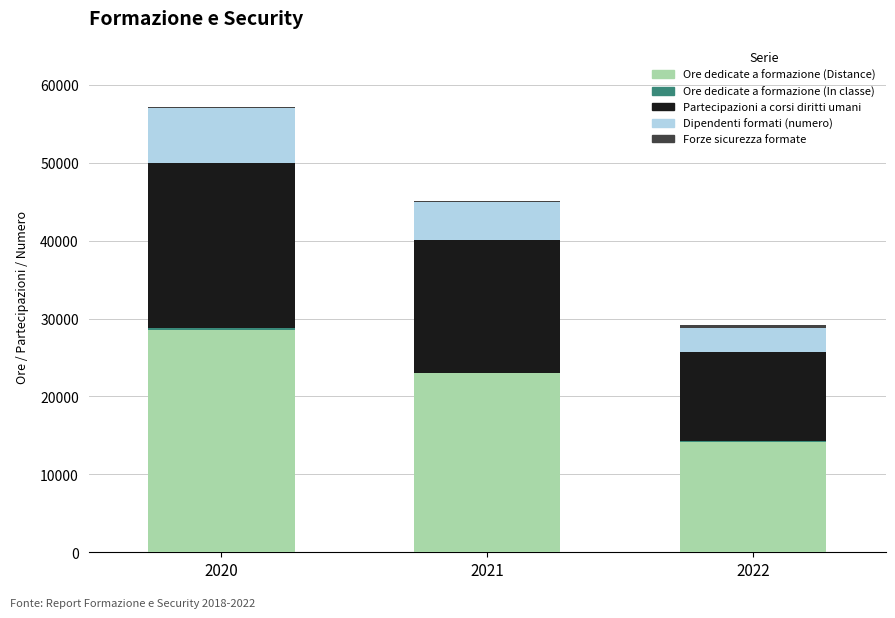

At which category is the sum across all series the highest?

2020